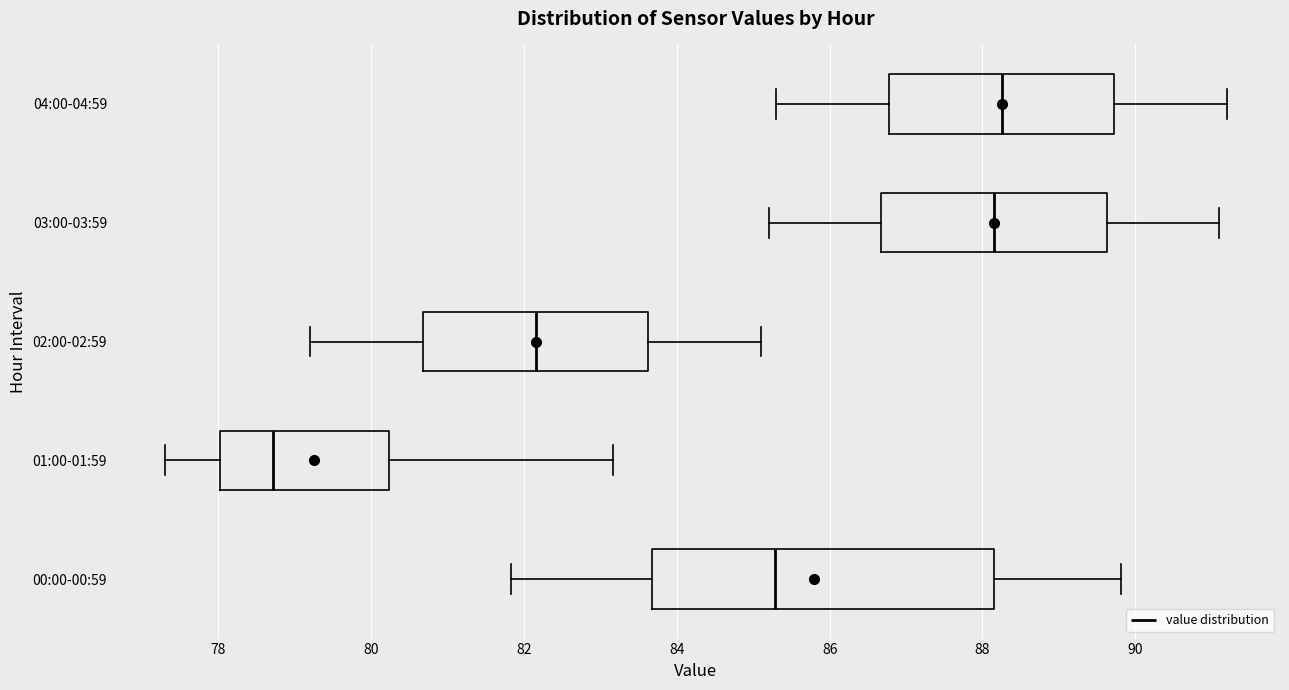

Which box has the furthest to the left median line?

01:00-01:59